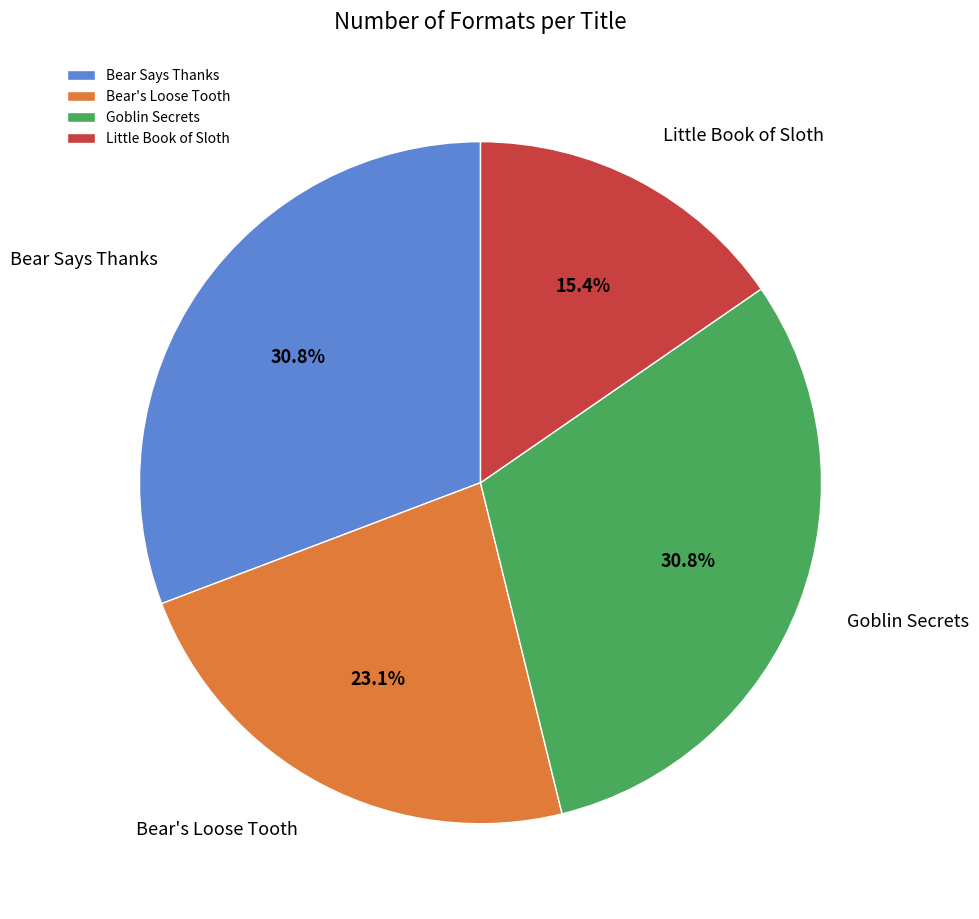

What is the smallest slice in the pie chart?

Little Book of Sloth